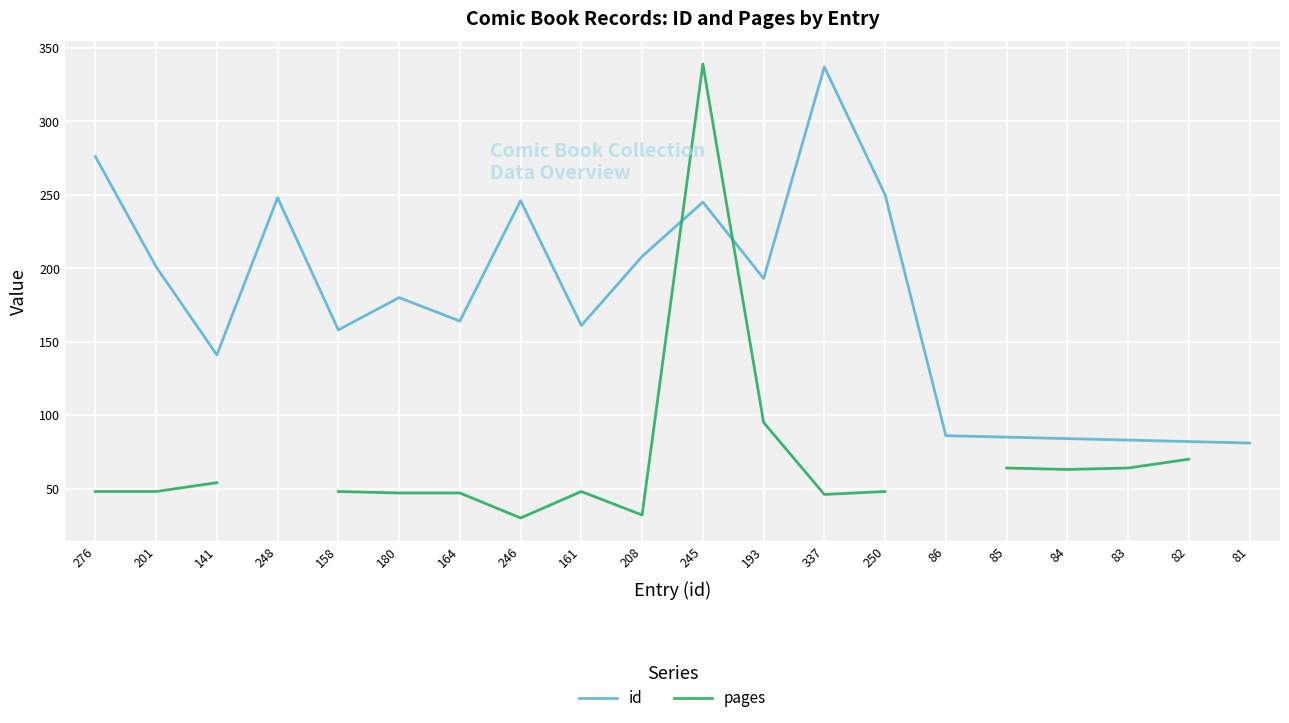

After their last crossing, which series has the higher values: id or pages?

id